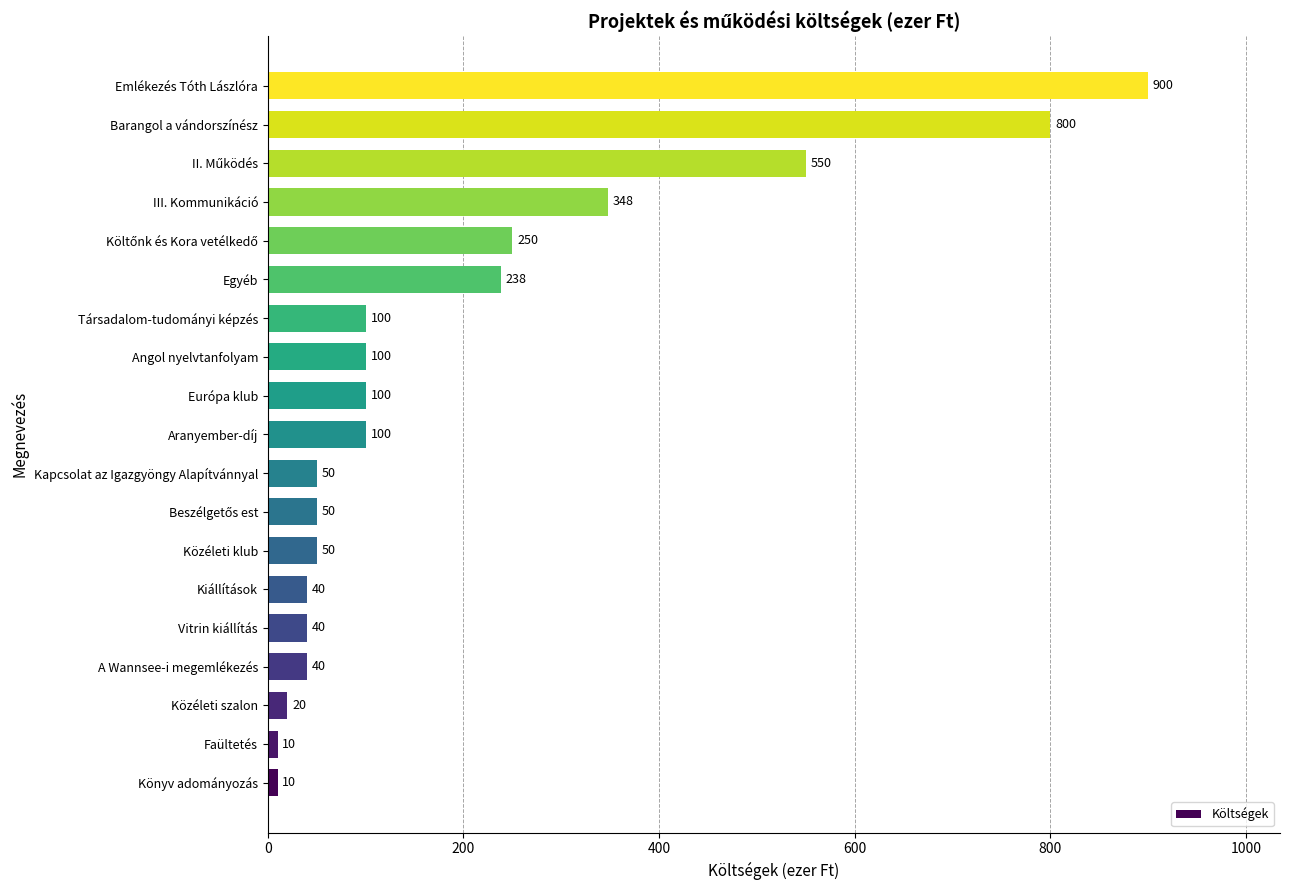

What is the difference between the second highest and second lowest values?

790